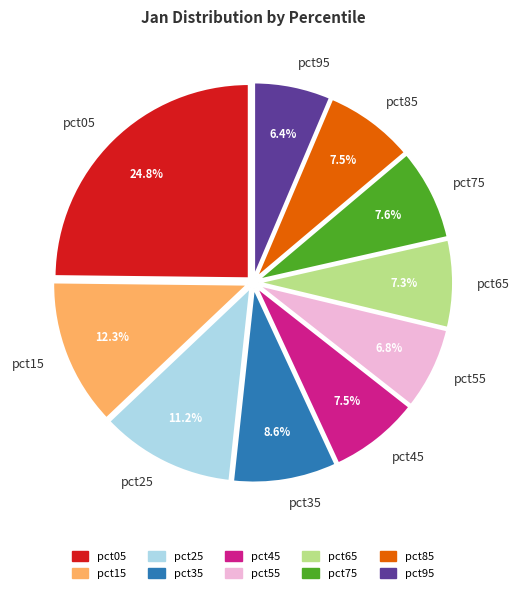

Count the number of slices in the pie.

10